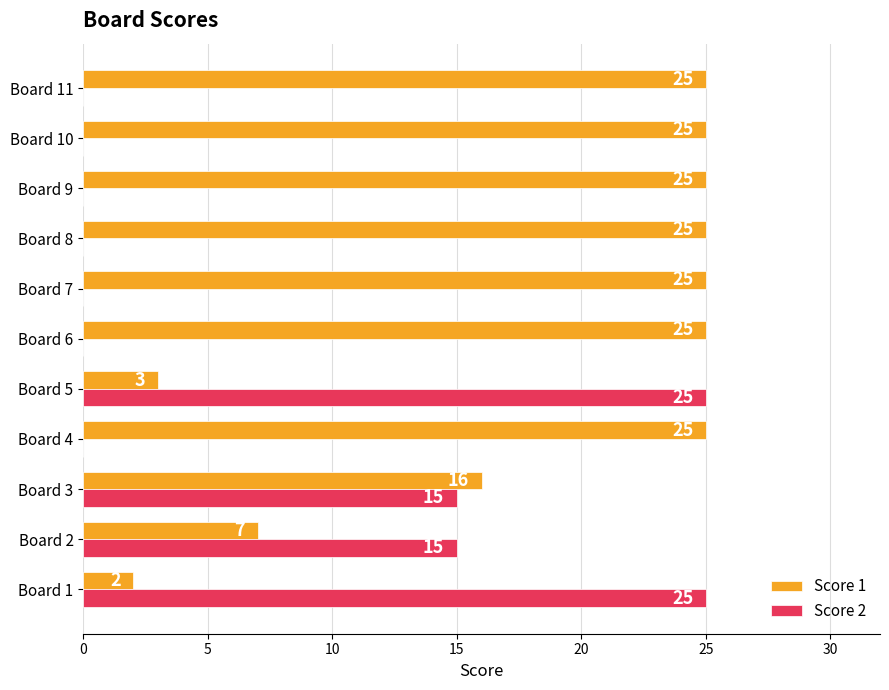

How many data points does each series have?

11